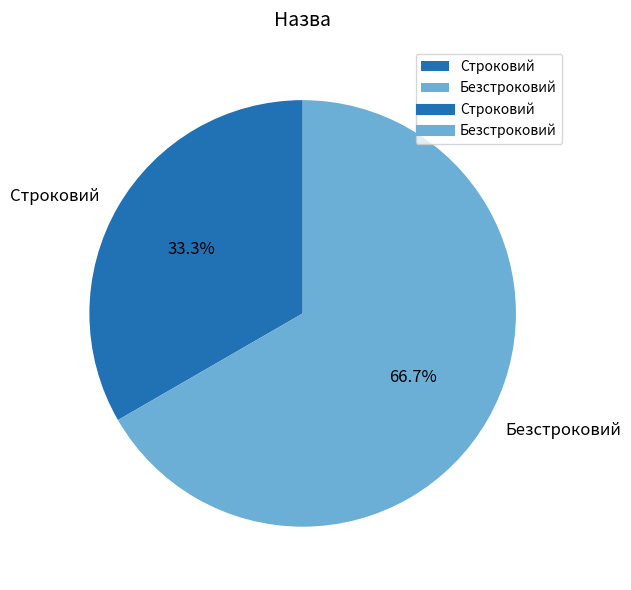

The Строковий slice represents 33% of the pie. True or false?

True